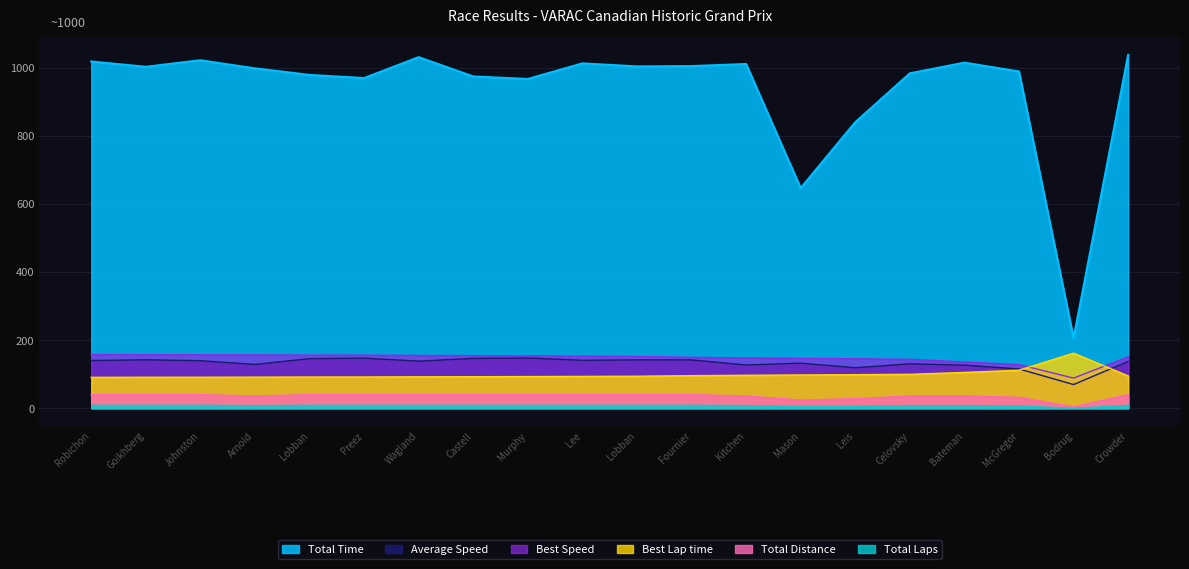

The value of Total Time at Mason is 646.8. True or false?

True